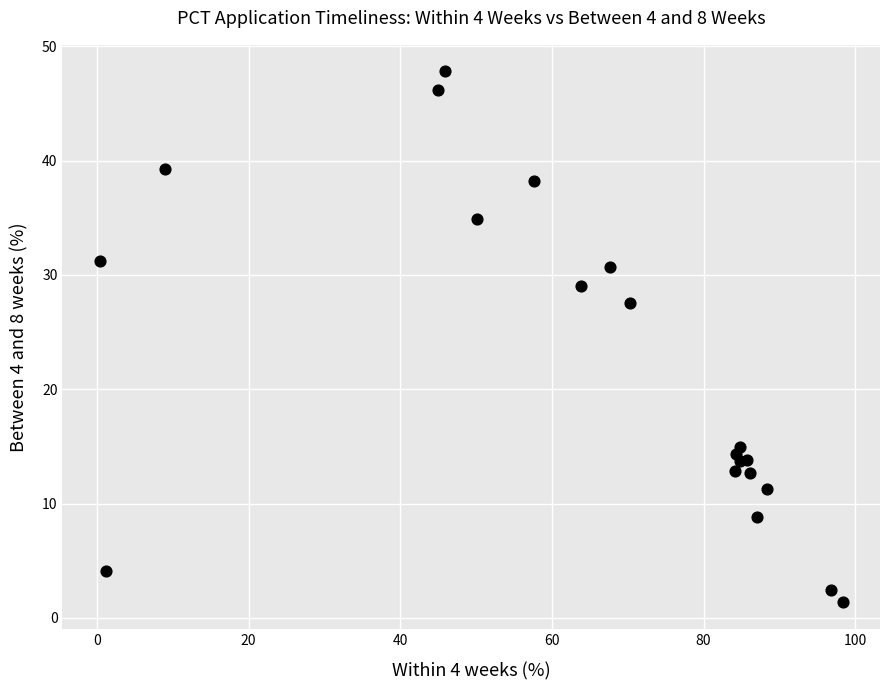

What Y value in the scatter plot is closest to 24?

27.6